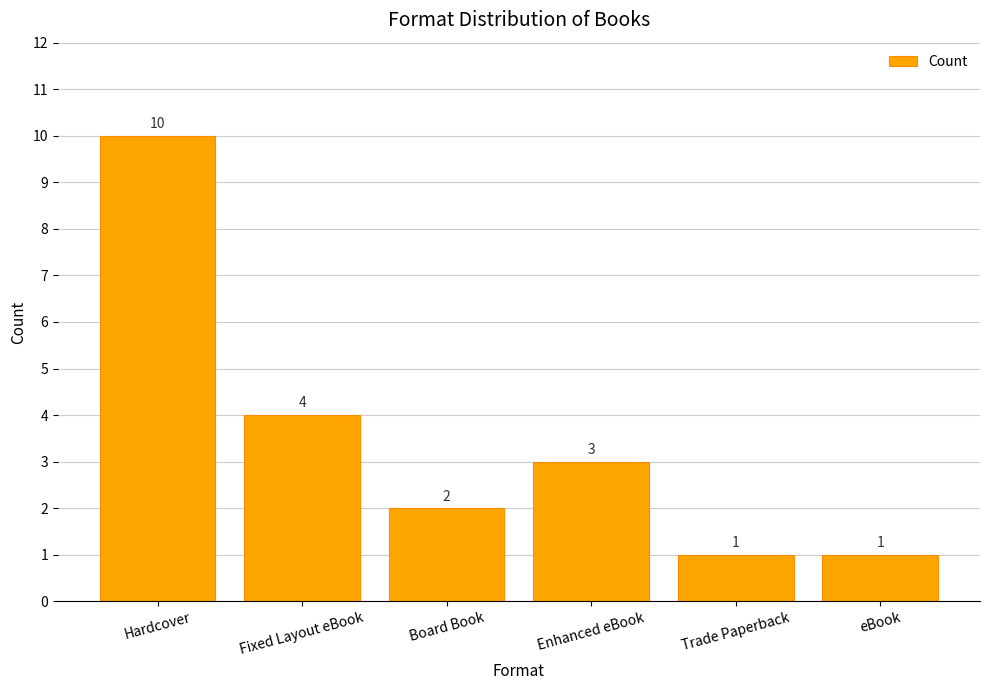

The chart shows a value of 4 at Fixed Layout eBook. True or false?

True